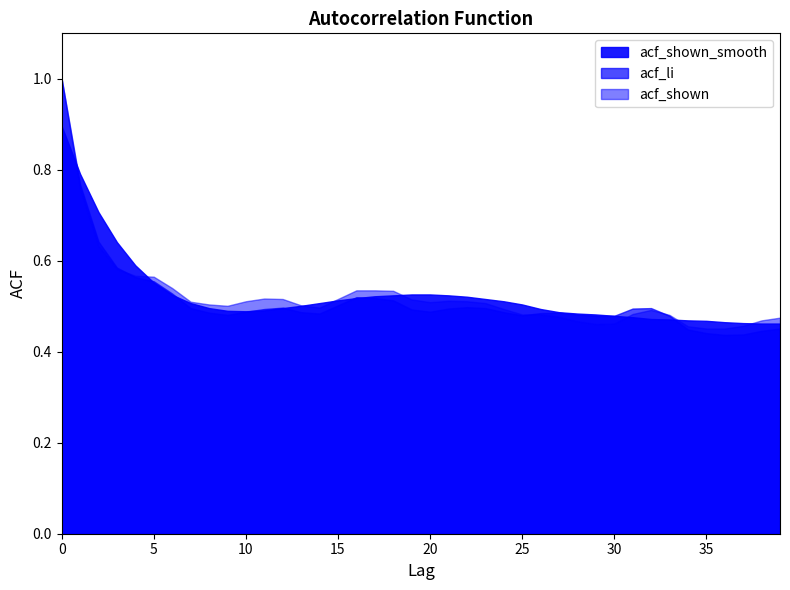

True or false: acf_shown_smooth and acf_shown cross at least once.

True